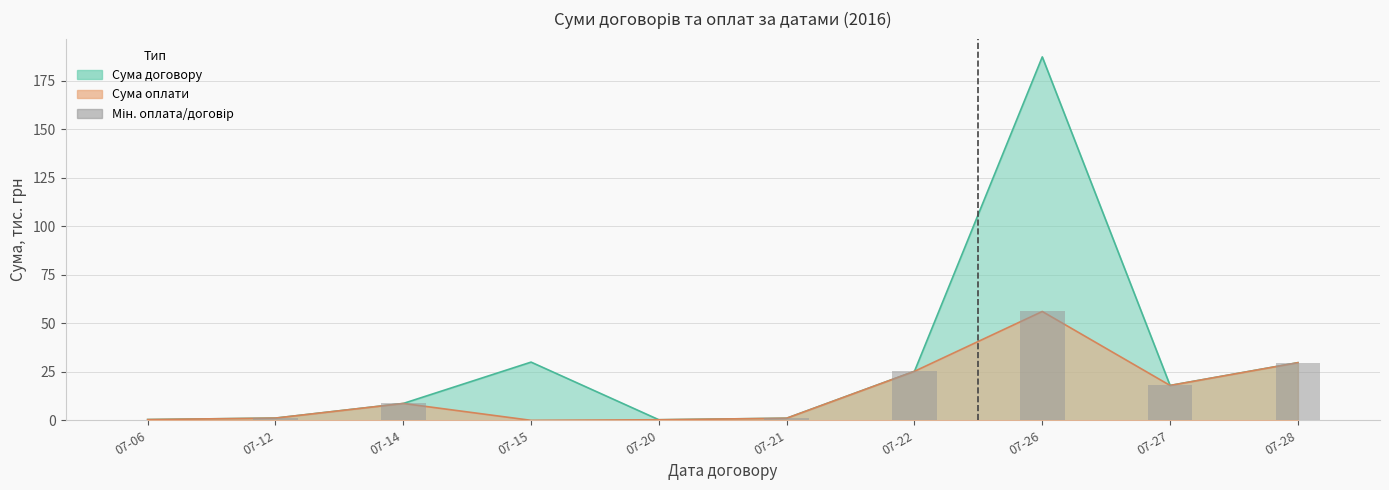

What is the change in value from 07-21 to 07-28?

+28.6